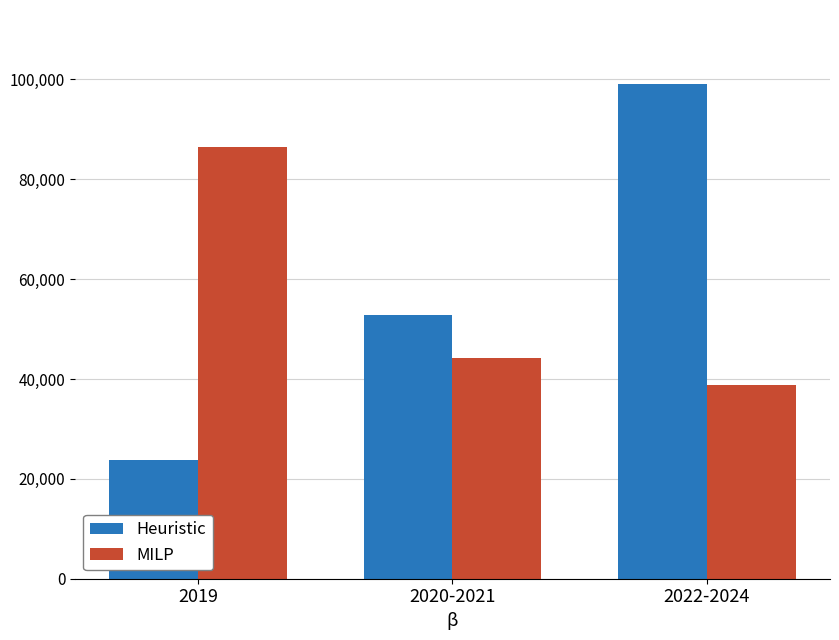

Reading left to right, list all the values displayed in this chart.

Heuristic: 2019=23736.9	2020-2021=52835.9	2022-2024=99059.8
MILP: 2019=86451.3	2020-2021=44121.8	2022-2024=38762.3